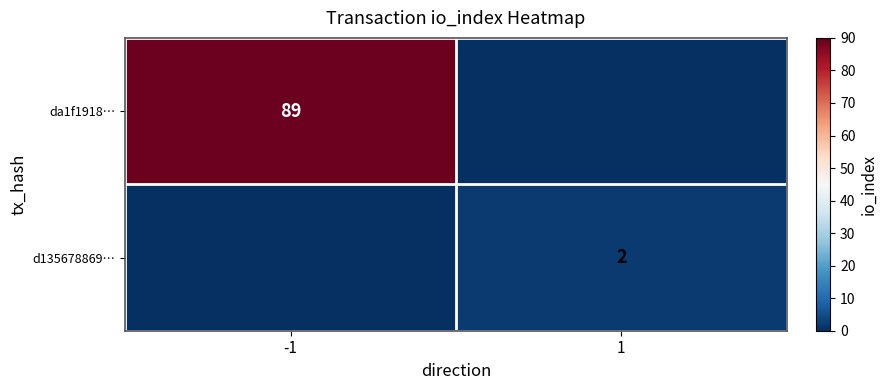

The value of da1f1918… at -1 is 89. True or false?

True